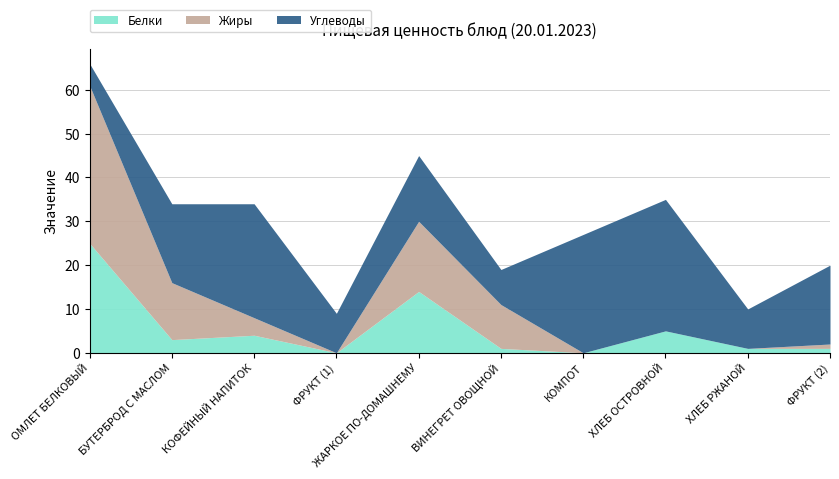

The value of Белки at ФРУКТ (2) is 2. True or false?

False